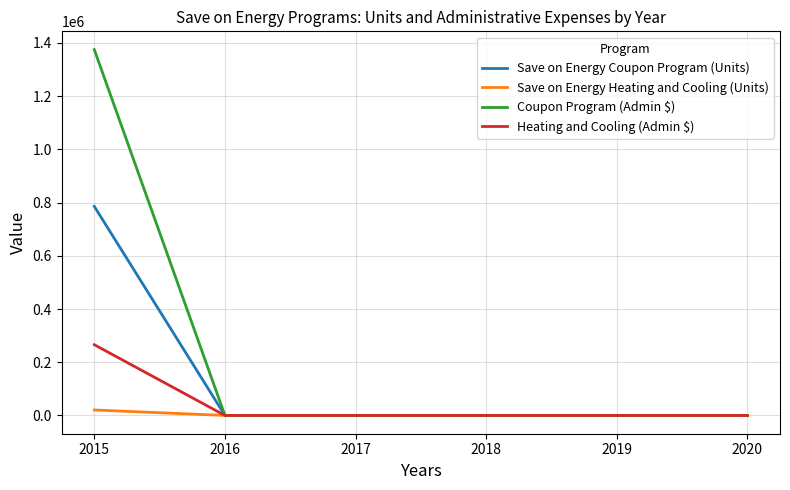

What are all the series names shown in the legend?

Save on Energy Coupon Program (Units), Save on Energy Heating and Cooling (Units), Coupon Program (Admin $), Heating and Cooling (Admin $)